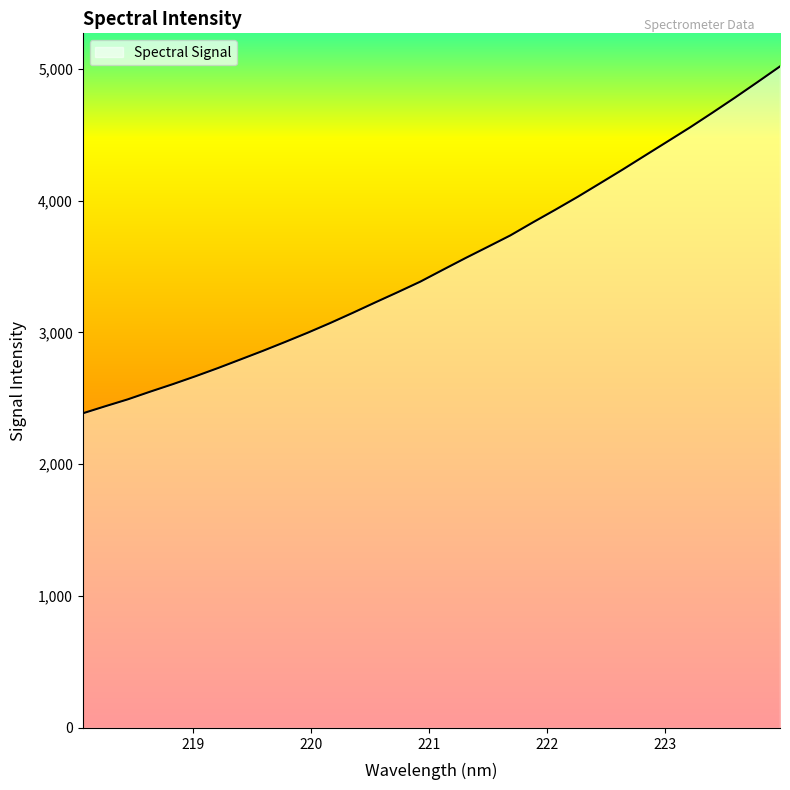

What is the sum of all values?

112879.3